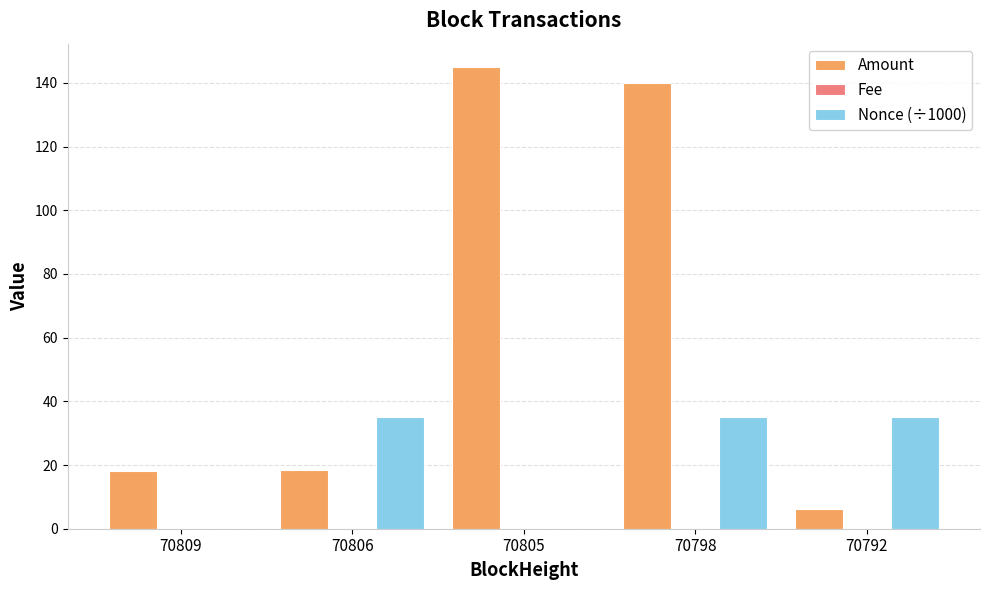

At which label is Amount closest to 75?

70806